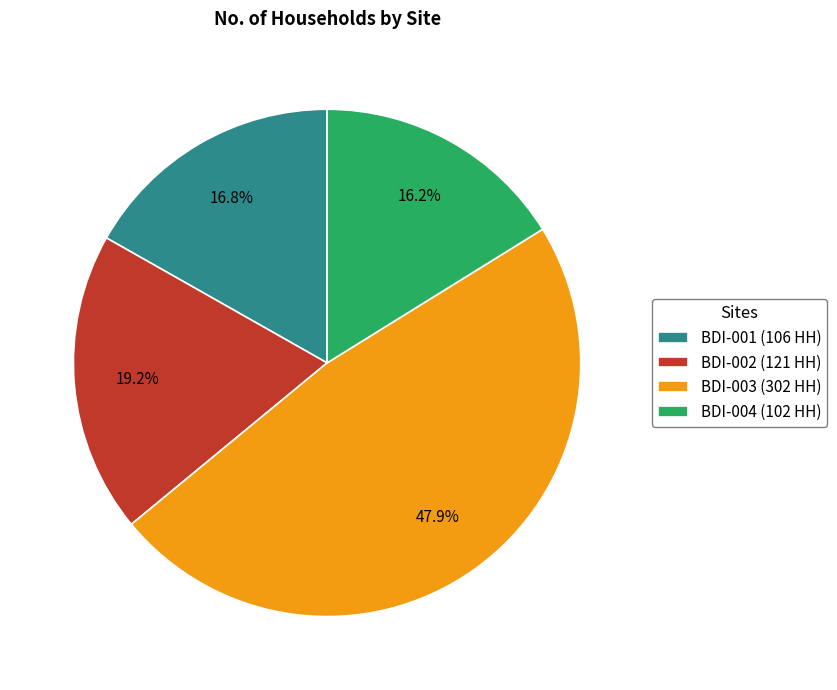

Which slice is the smallest?

BDI-004